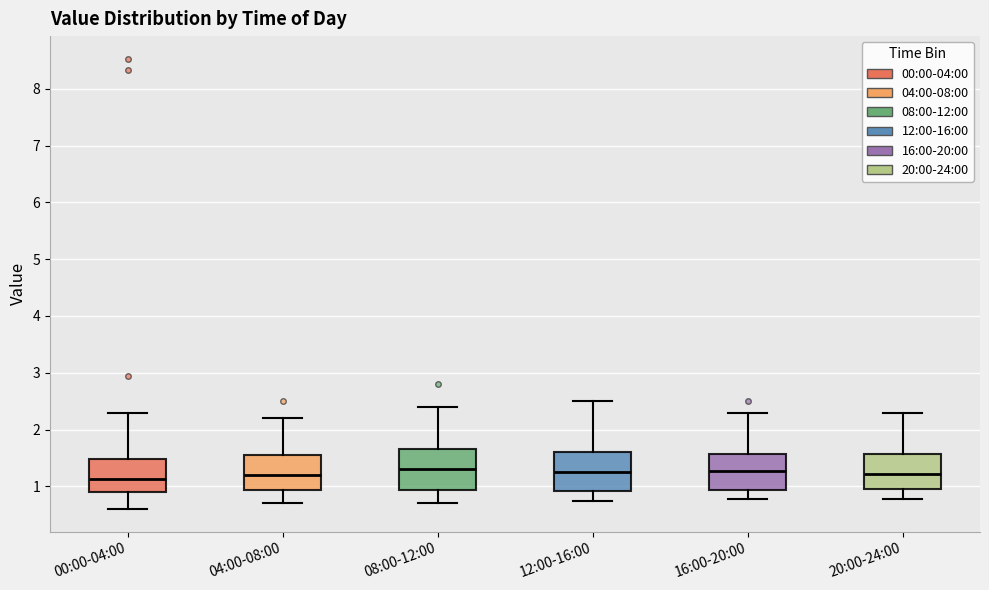

Where does the median line of the box for 16:00-20:00 sit on the y-axis? The values are not printed on the chart, so give them approximately, as read against the axis.

1.3